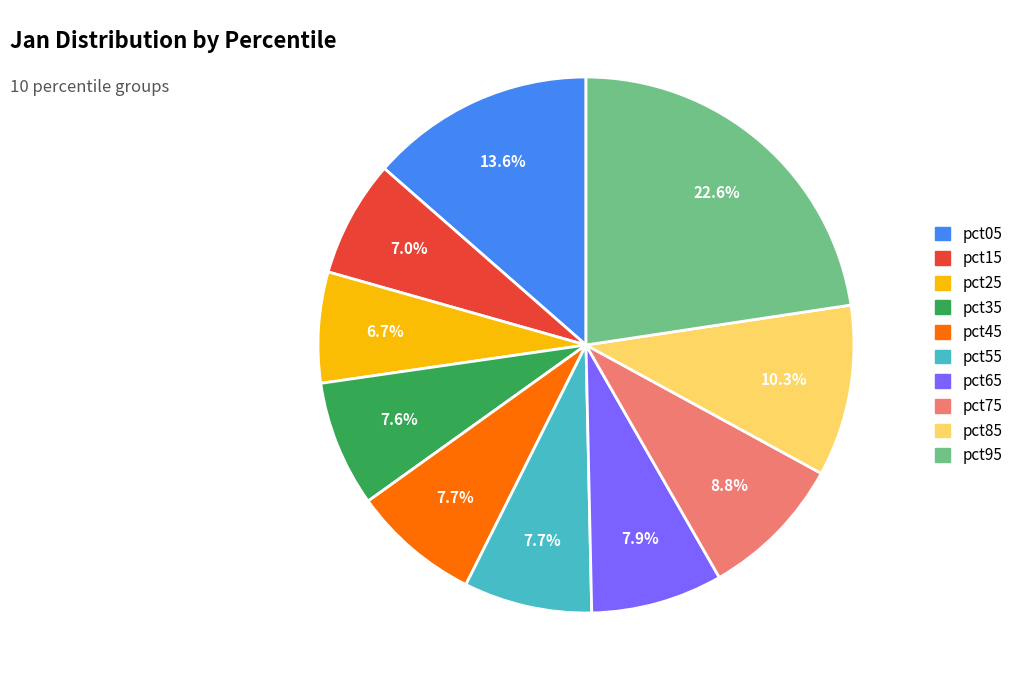

How many segments does this pie chart have?

10